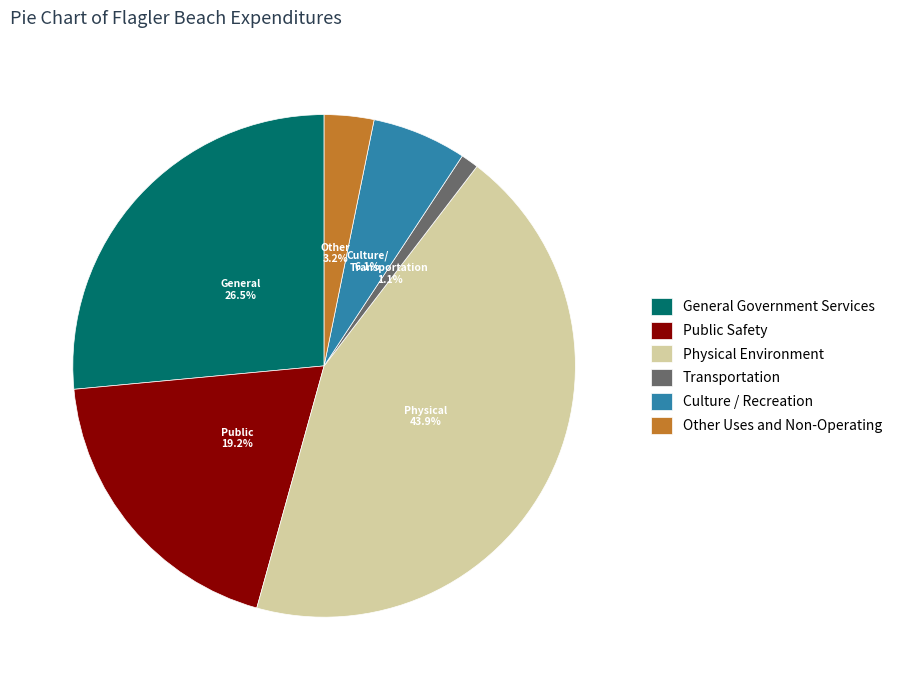

To the nearest percent, what is the difference between the largest and smallest slice percentages?

43%